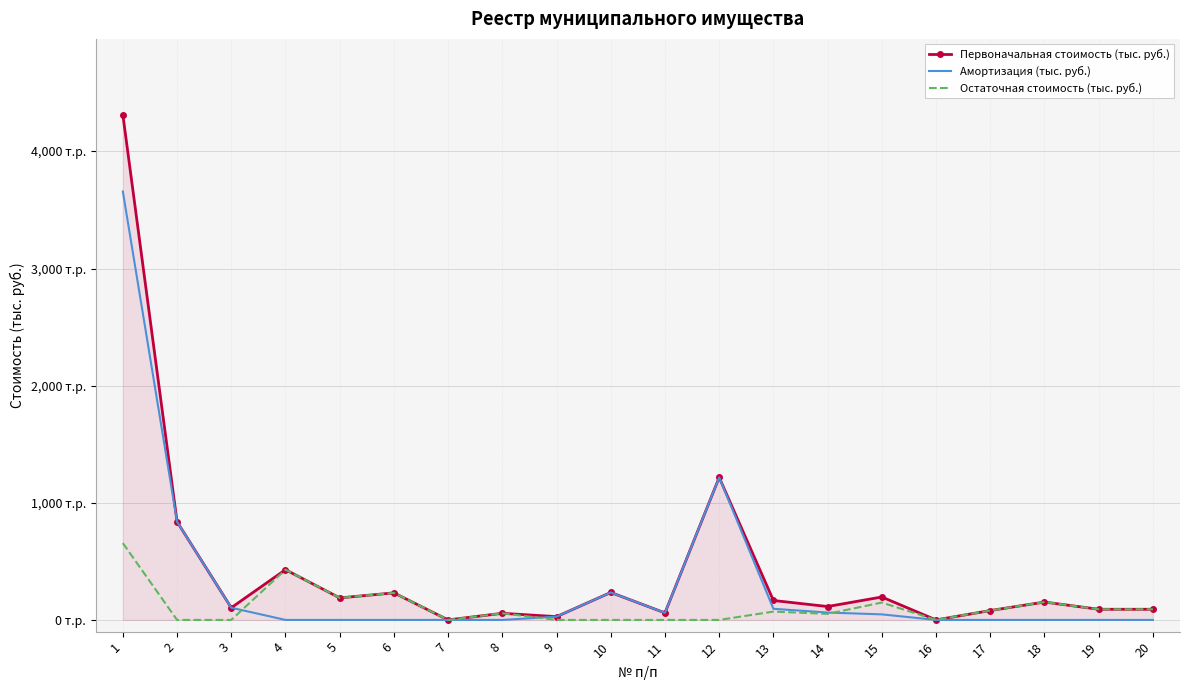

Rank the series by their maximum value, from highest to lowest.

Первоначальная стоимость (тыс. руб.), Амортизация (тыс. руб.), Остаточная стоимость (тыс. руб.)